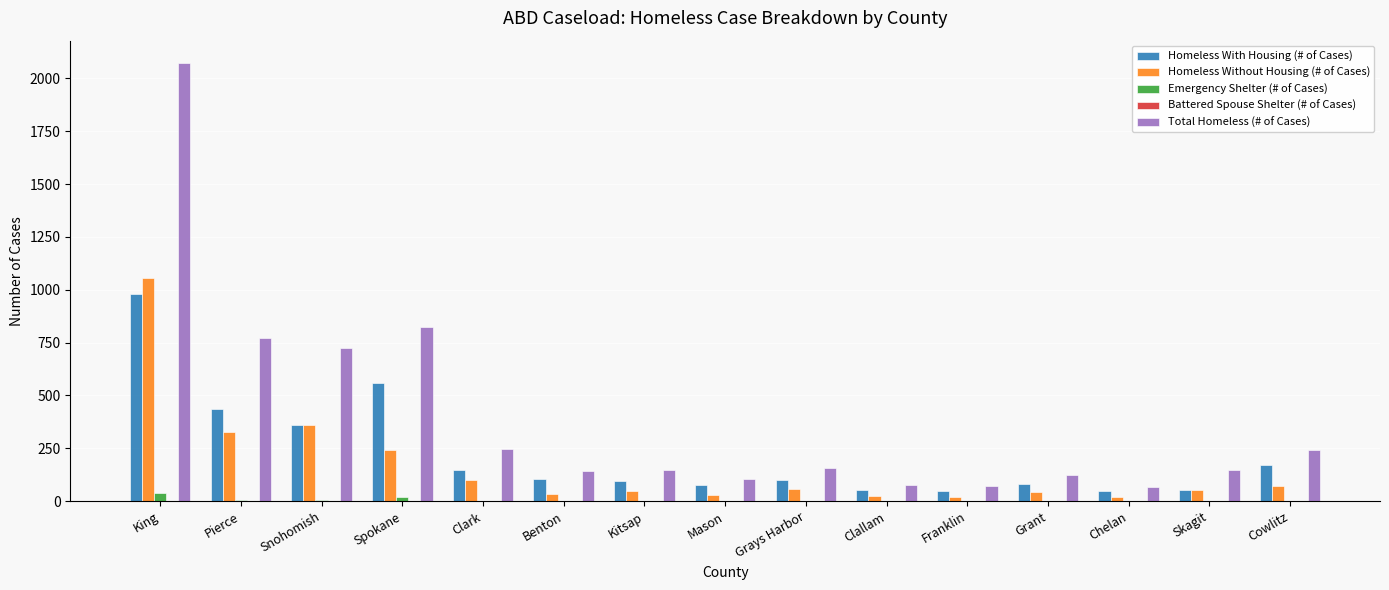

Between Spokane and Kitsap, which series saw the biggest shift?

Total Homeless (# of Cases)